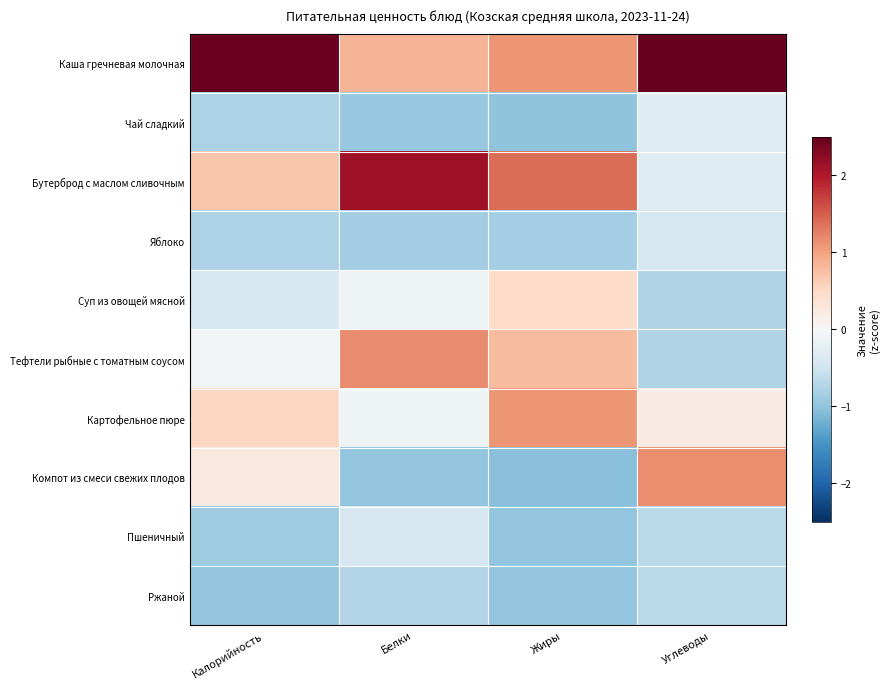

Between Углеводы and Белки, which is larger?

Углеводы